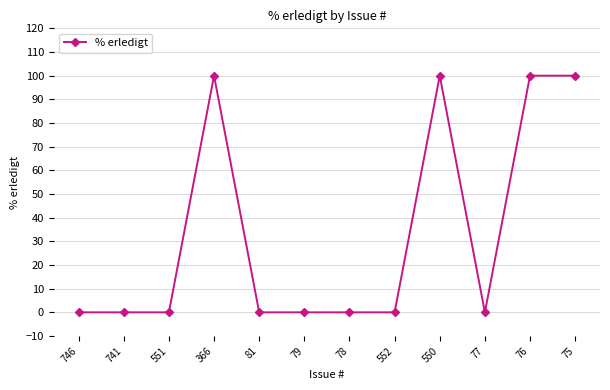

What is the label of the 1st point from the right?

75